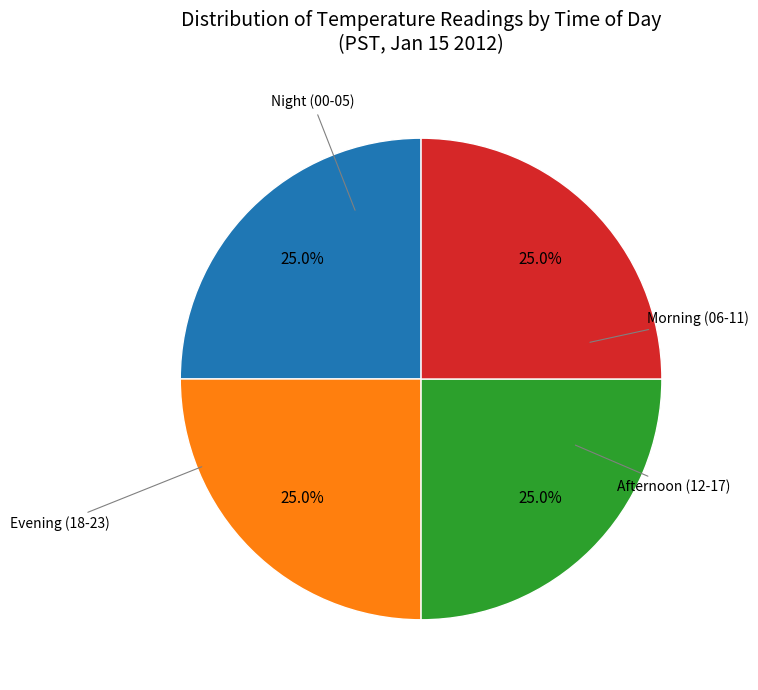

Does any single category account for the majority?

No